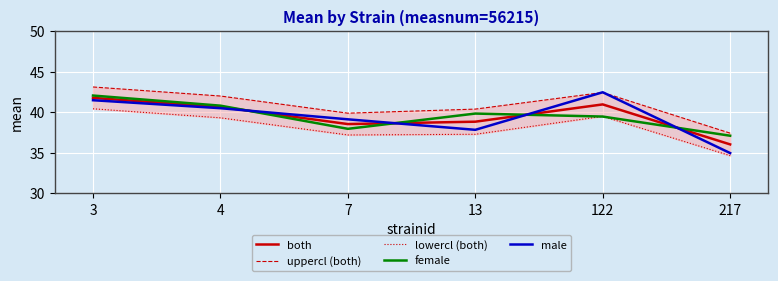

How many interior local peaks does the uppercl (both) series have?

1